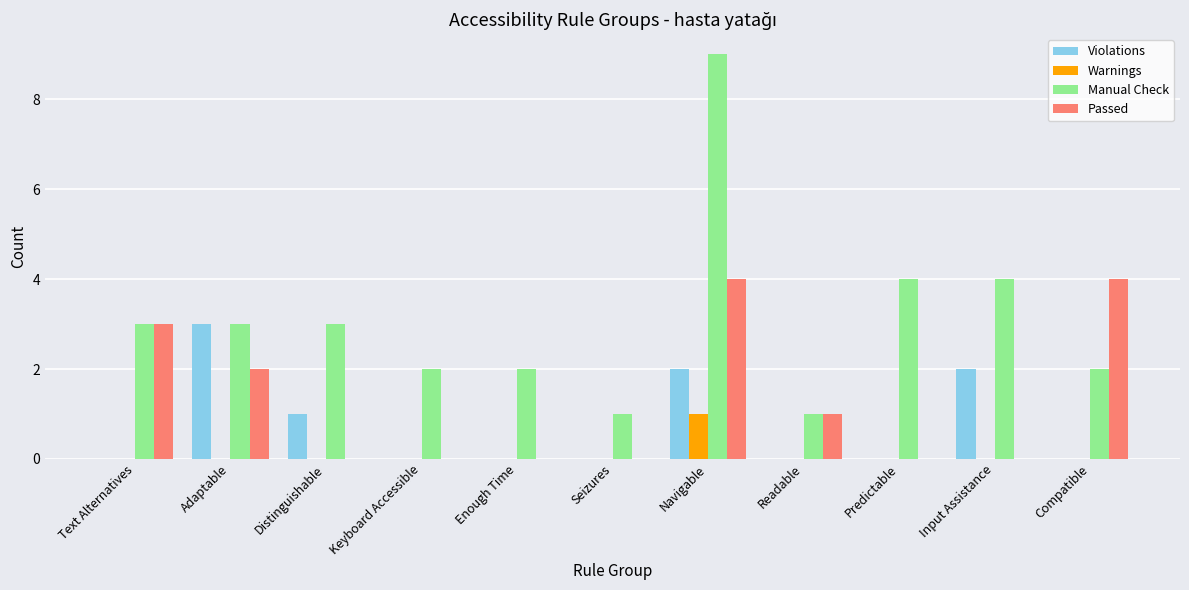

What is the approximate value of Manual Check at Keyboard Accessible?

2